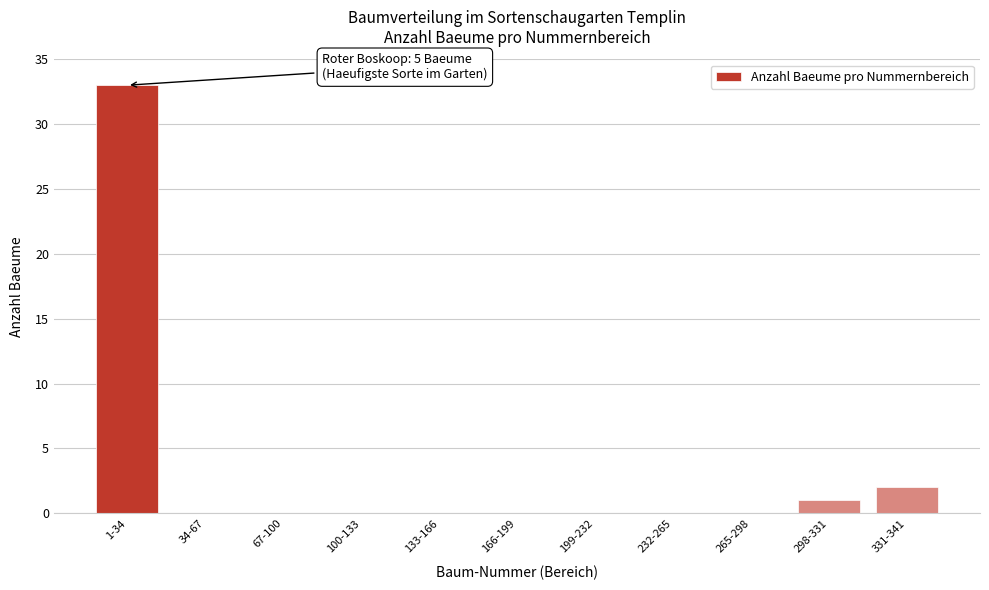

Reading left to right, transcribe all the data shown in this chart.

1-34=33	34-67=0	67-100=0	100-133=0	133-166=0	166-199=0	199-232=0	232-265=0	265-298=0	298-331=1	331-341=2